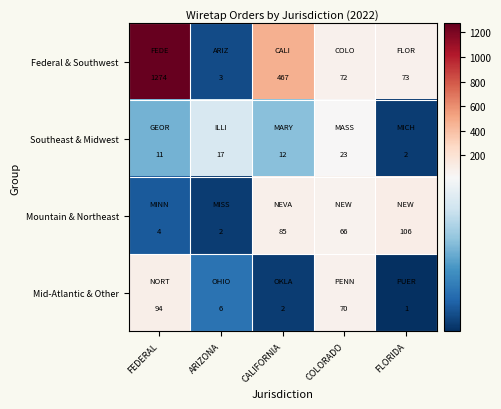

The Mountain & Northeast series shows 106 at FLORIDA. True or false?

True